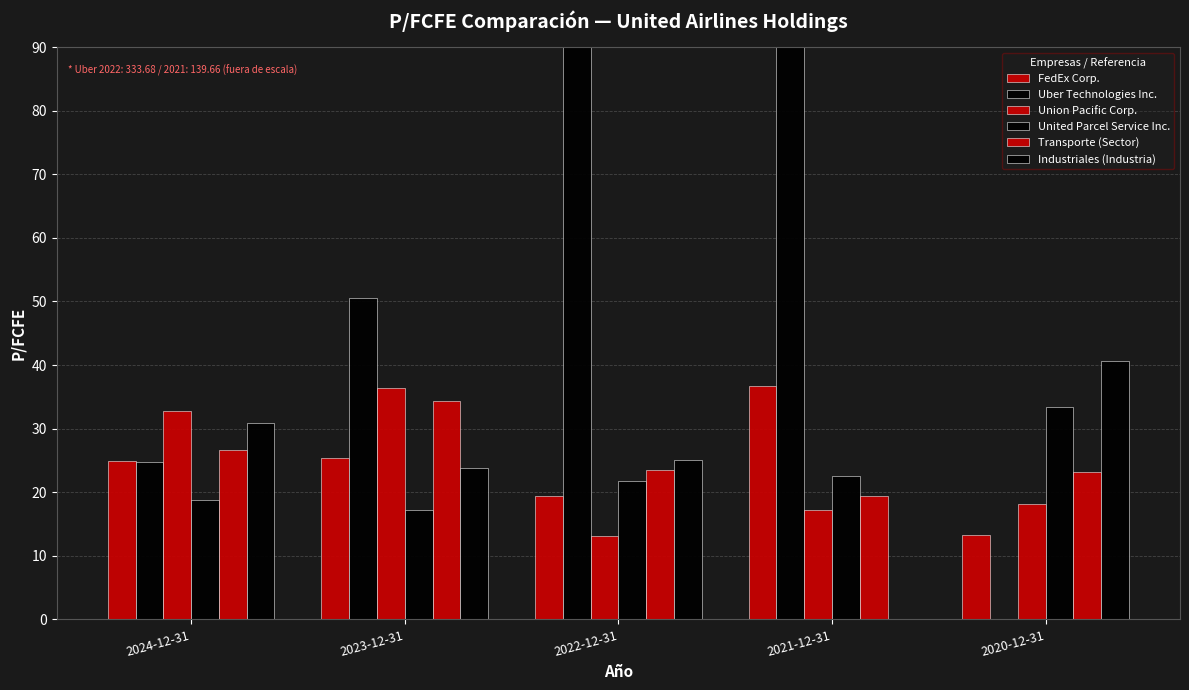

How many bars are there in each group?

6